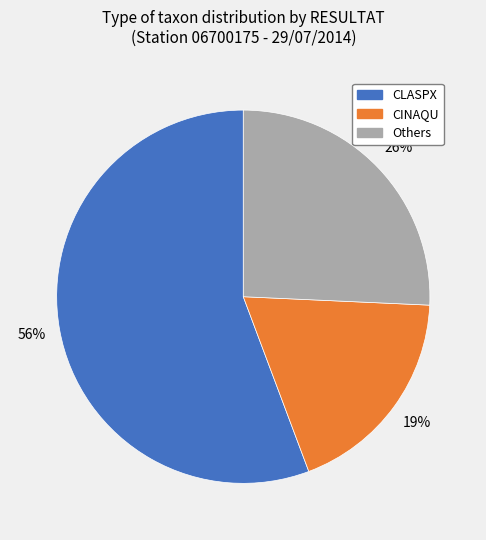

Do CLASPX and CINAQU together represent more than half of the pie?

Yes